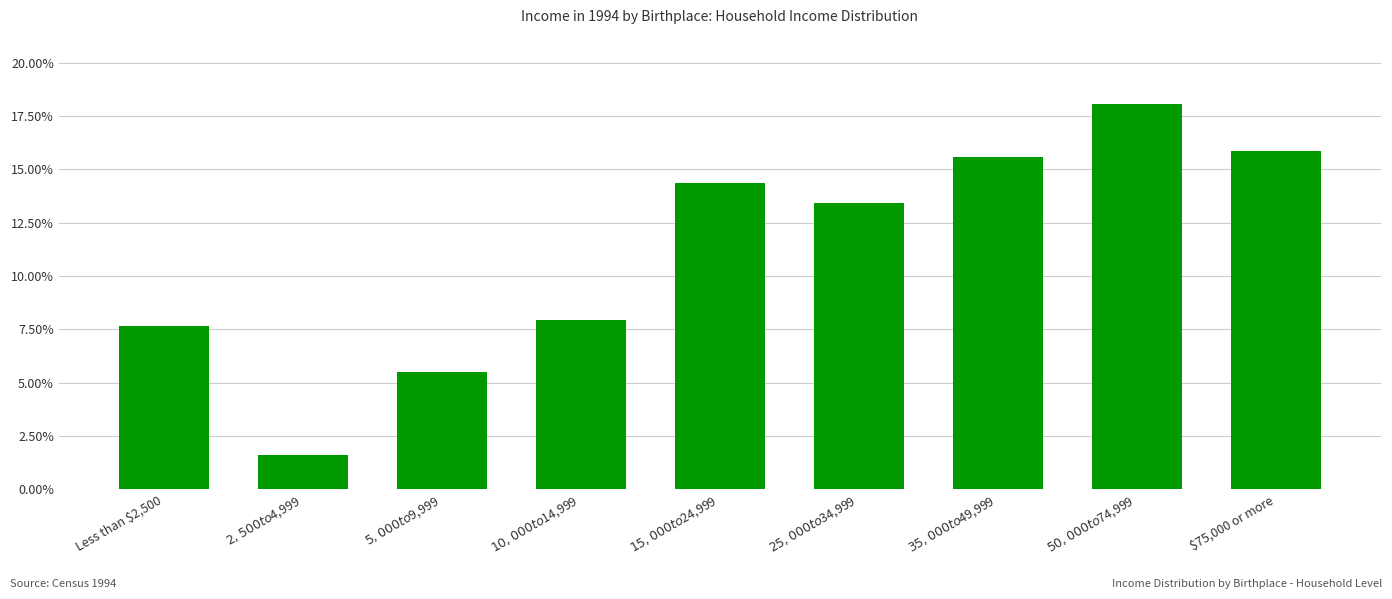

List the labels in order of value, smallest first.

$2,500 to $4,999, $5,000 to $9,999, Less than $2,500, $10,000 to $14,999, $25,000 to $34,999, $15,000 to $24,999, $35,000 to $49,999, $75,000 or more, $50,000 to $74,999